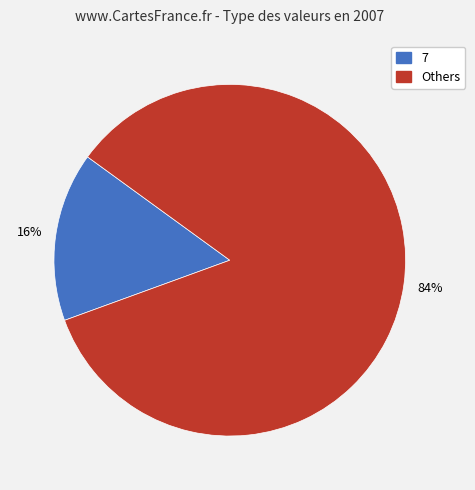

To the nearest percent, what is the average slice percentage?

50%